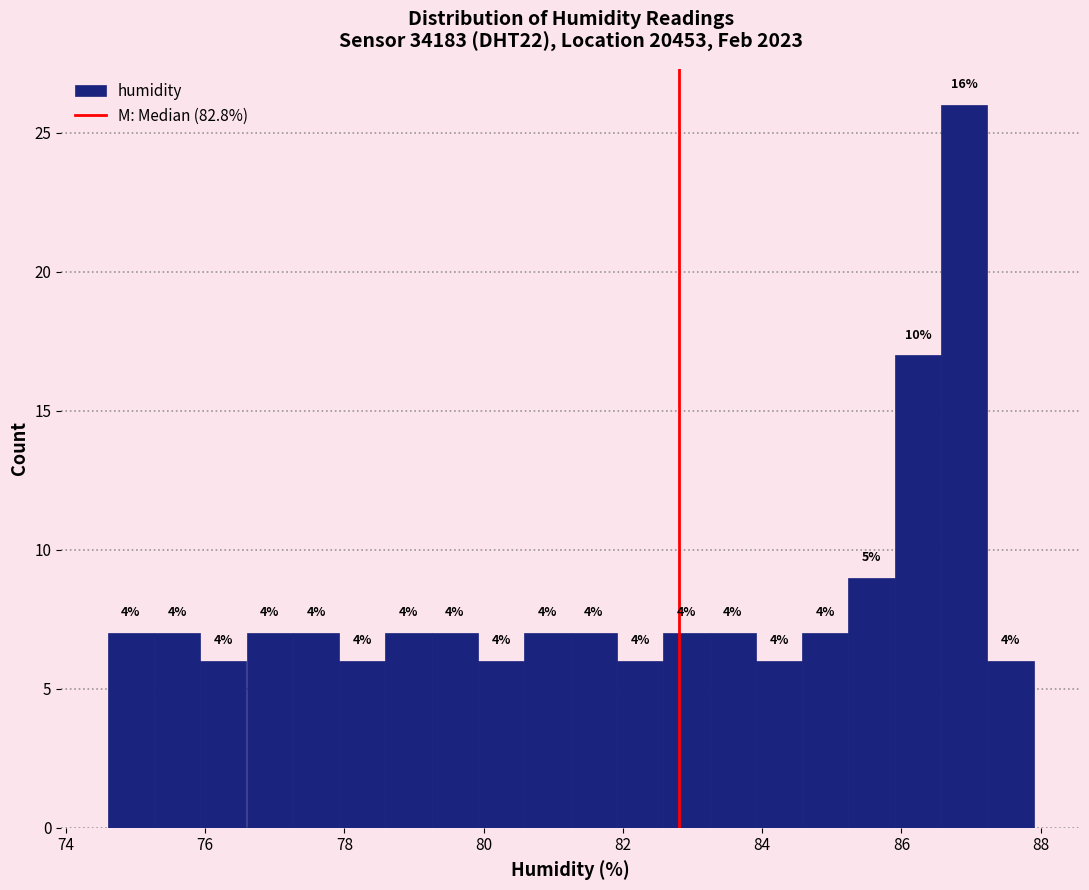

Around what value on the x-axis is the tallest bar? Give the approximate position of its centre, as read against the axis.

87.0